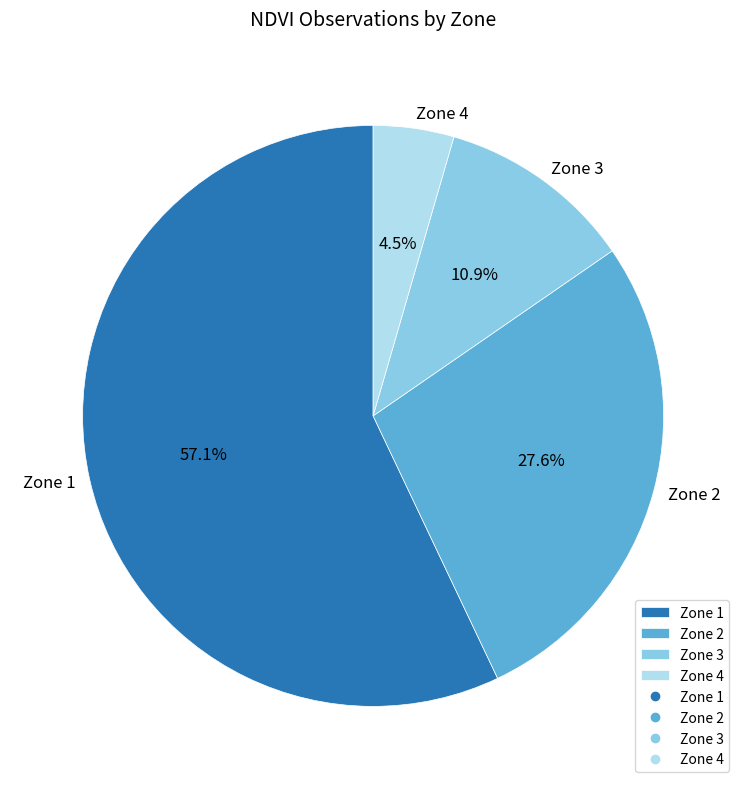

Is it true that Zone 4 is 11% of the pie?

False